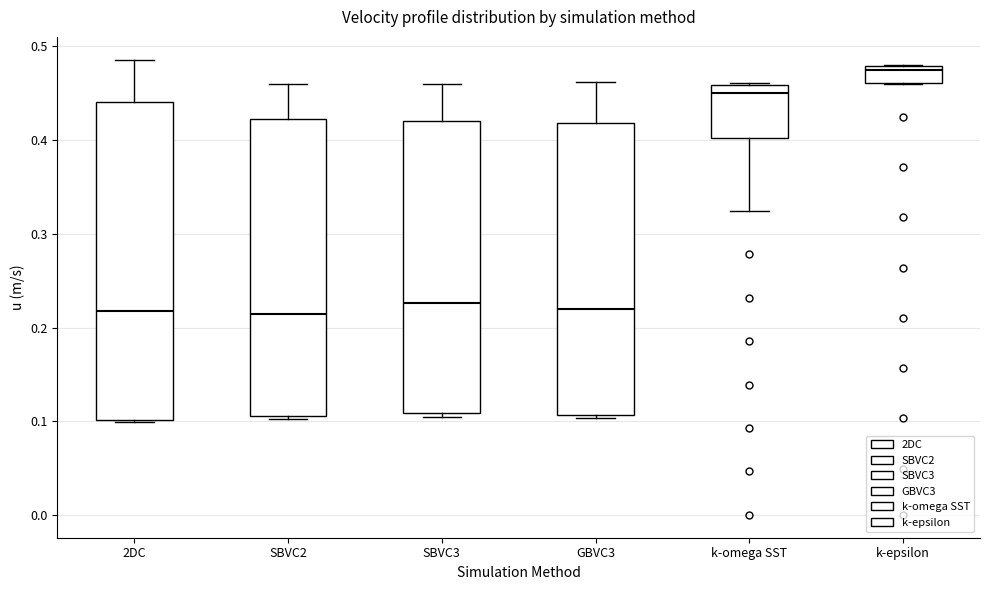

Reading left to right, transcribe this box plot: for each box, give where its median line is, the range the box spans, and where its two whiskers end, as read against the y-axis. The values are not printed on the chart, so give them approximately, as read against the axis.

2DC: median 0.22, box 0.10 to 0.44, whiskers 0.10 to 0.49
SBVC2: median 0.21, box 0.11 to 0.42, whiskers 0.10 to 0.46
SBVC3: median 0.23, box 0.11 to 0.42, whiskers 0.10 to 0.46
GBVC3: median 0.22, box 0.11 to 0.42, whiskers 0.10 to 0.46
k-omega SST: median 0.45, box 0.40 to 0.46, whiskers 0.32 to 0.46
k-epsilon: median 0.47, box 0.46 to 0.48, whiskers 0.46 to 0.48